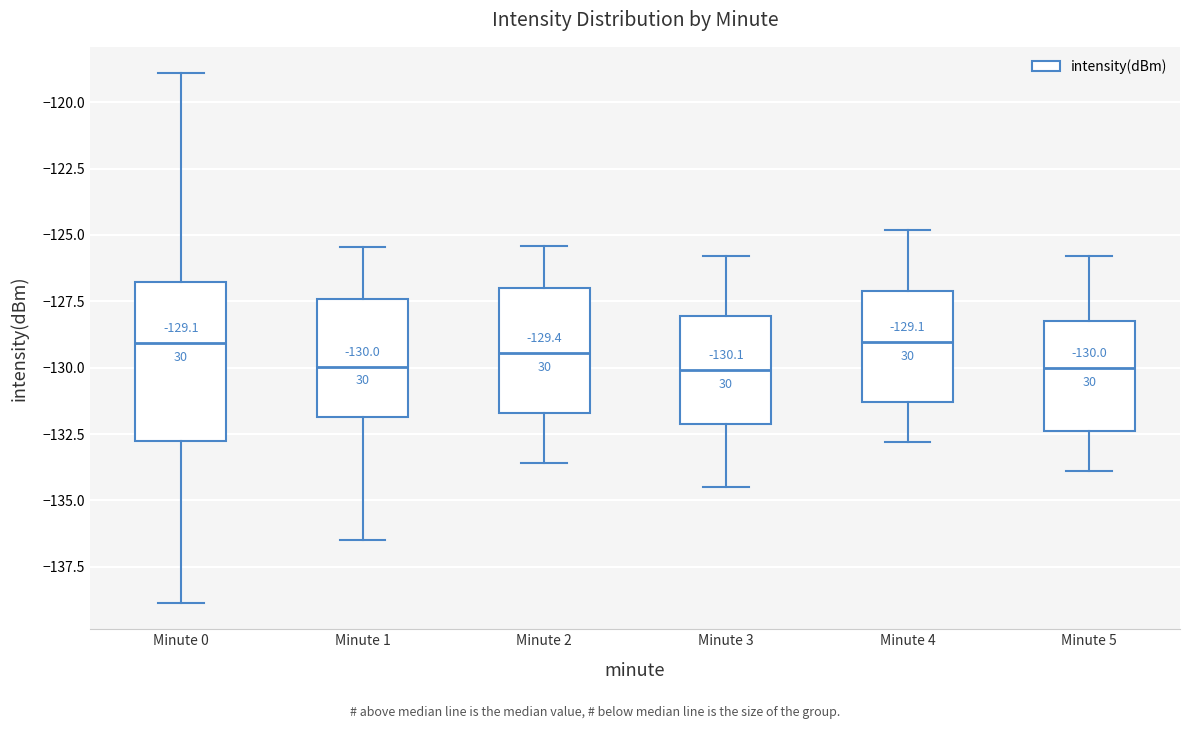

Which box is the tallest, from its lower edge to its upper edge?

Minute 0